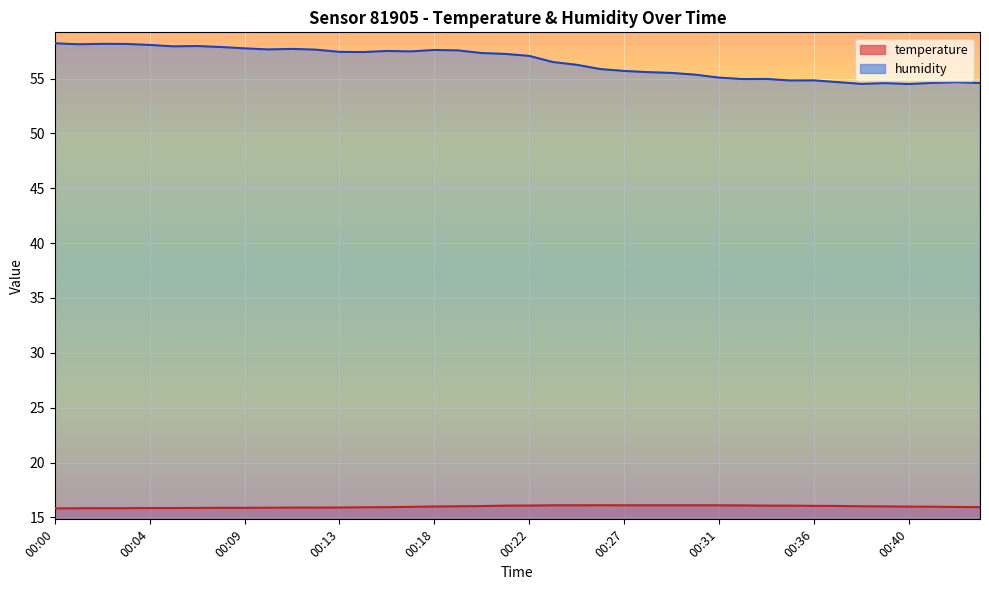

Which series has the largest total across all categories?

humidity